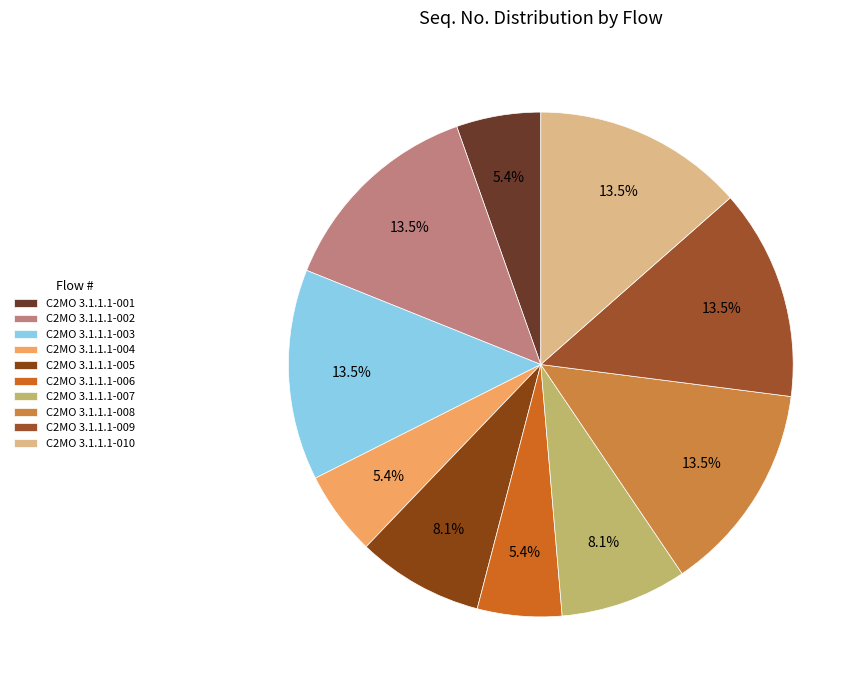

Does any single category account for the majority?

No